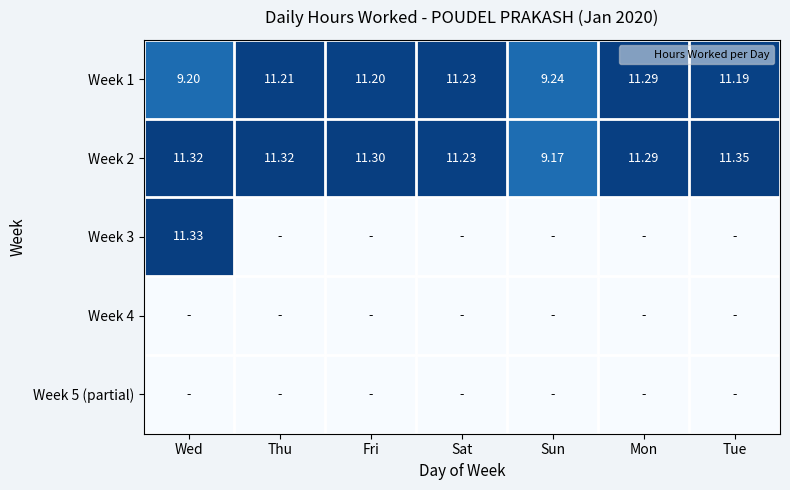

Rank the series at Fri from lowest to highest value.

Week 3, Week 4, Week 5 (partial), Week 1, Week 2